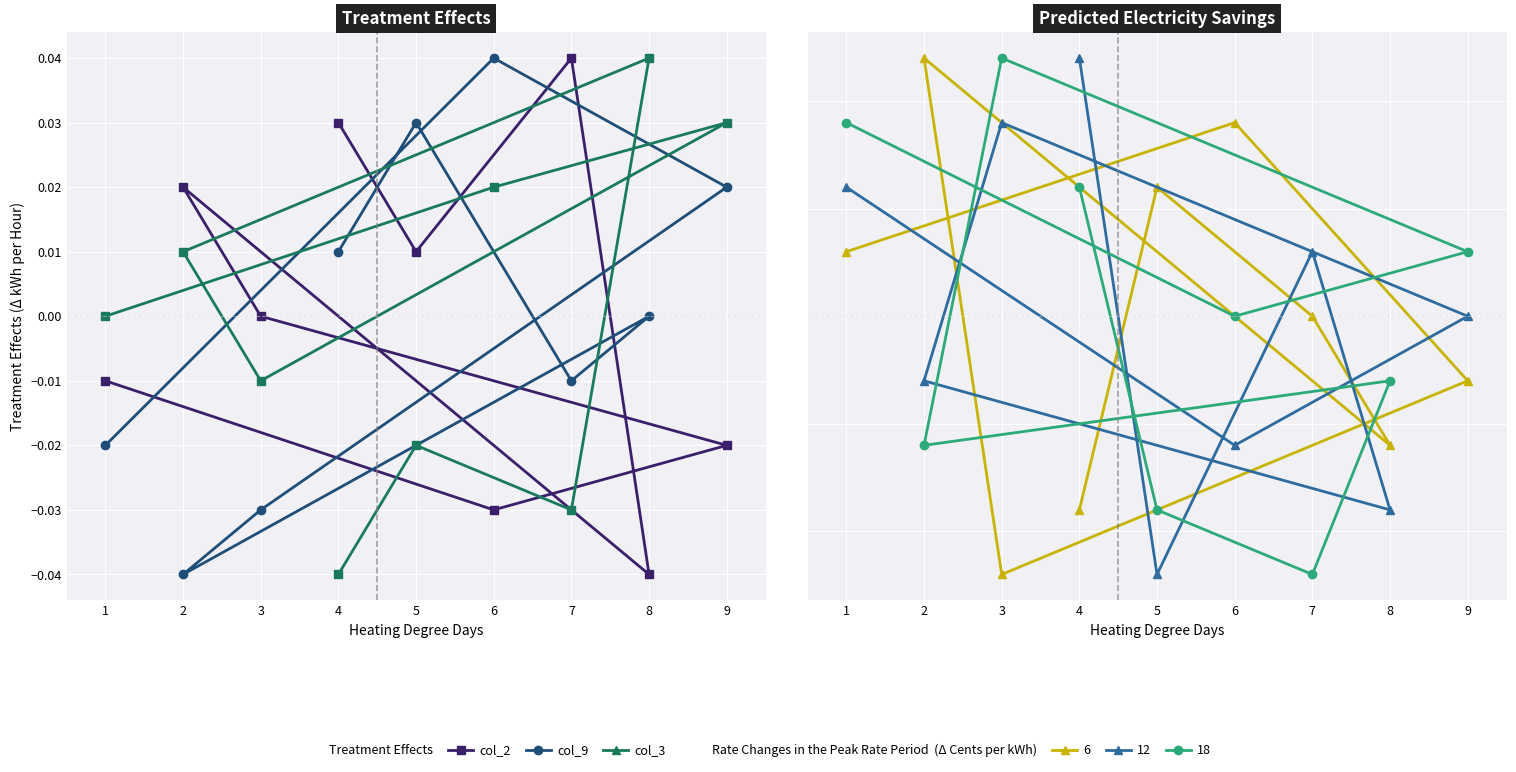

The col_2 series shows 0.0 at 4. True or false?

True